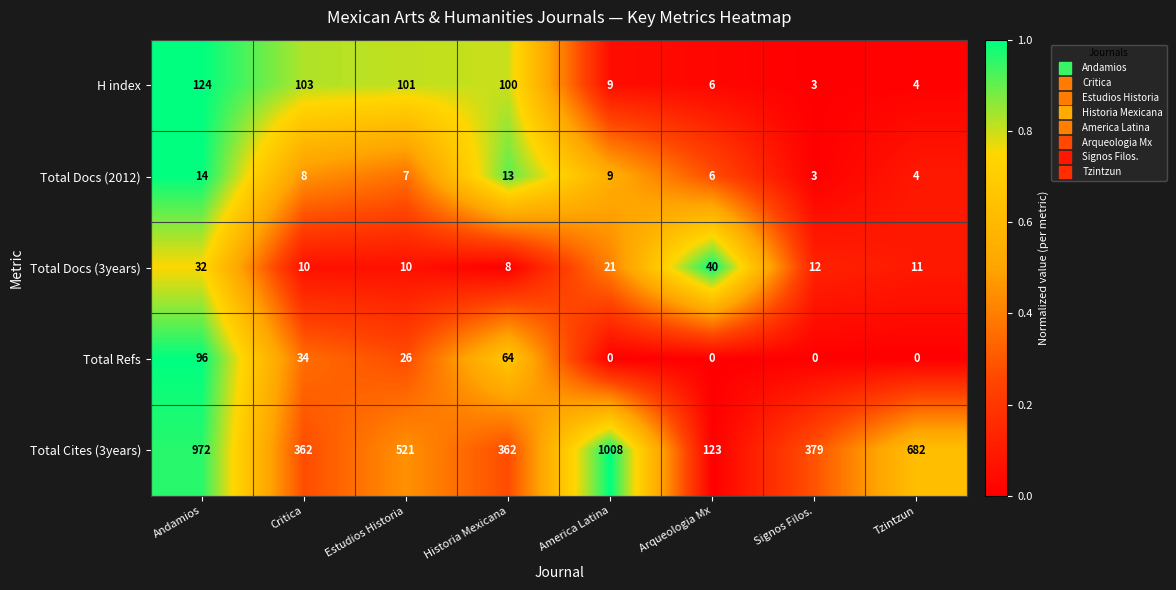

List the series in order of their peak value, lowest first.

Total Docs (2012), Total Docs (3years), Total Refs, H index, Total Cites (3years)